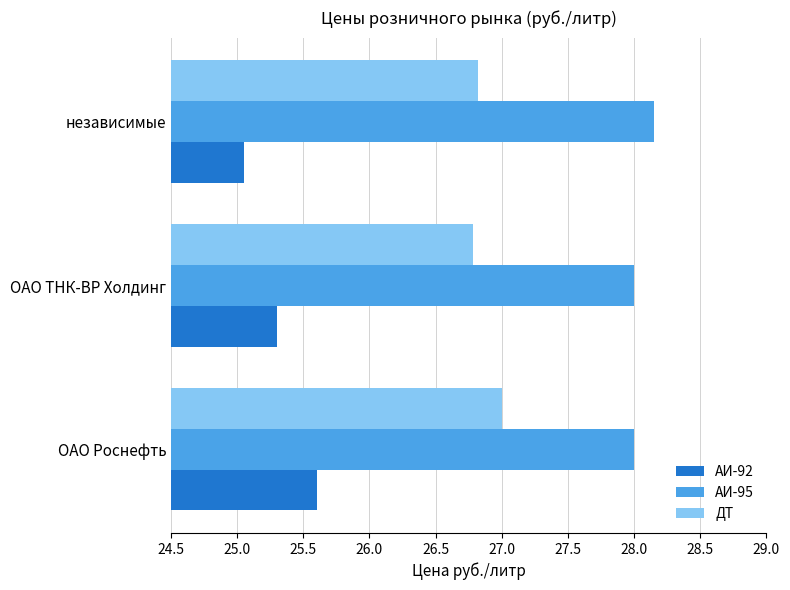

Which series has the widest spread of values?

АИ-92